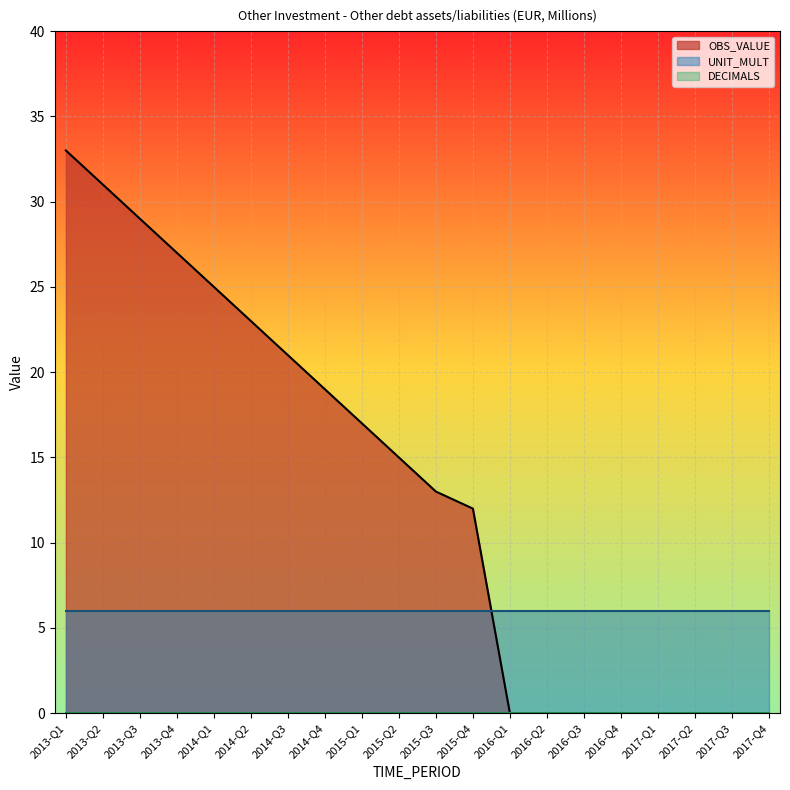

Is it true that OBS_VALUE equals 37 at 2014-Q2?

False